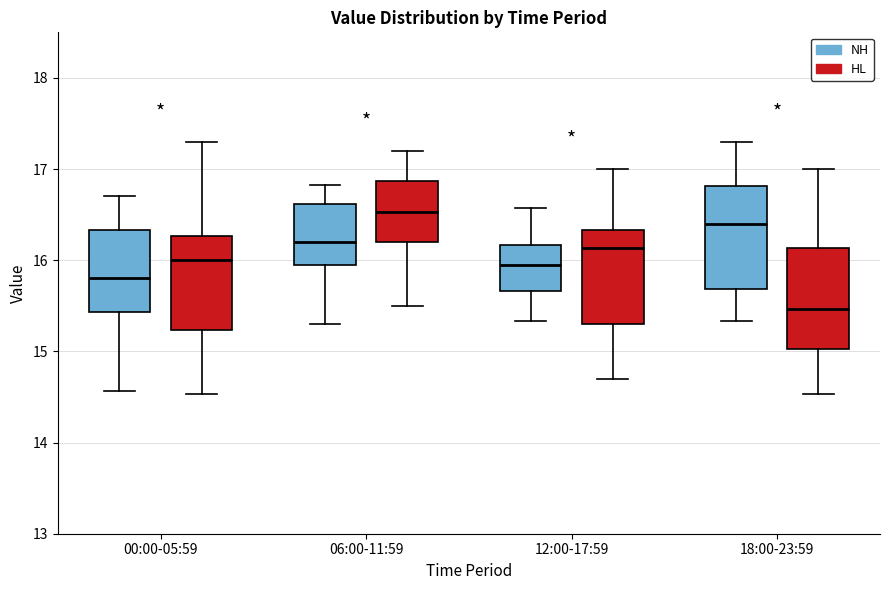

Reading left to right, transcribe this box plot: for each box, give where its median line is, the range the box spans, and where its two whiskers end, as read against the y-axis. The values are not printed on the chart, so give them approximately, as read against the axis.

00:00-05:59 (NH): median 15.8, box 15.4 to 16.3, whiskers 14.6 to 16.7
00:00-05:59 (HL): median 16.0, box 15.2 to 16.3, whiskers 14.5 to 17.3
06:00-11:59 (NH): median 16.2, box 15.9 to 16.6, whiskers 15.3 to 16.8
06:00-11:59 (HL): median 16.5, box 16.2 to 16.9, whiskers 15.5 to 17.2
12:00-17:59 (NH): median 16.0, box 15.7 to 16.2, whiskers 15.3 to 16.6
12:00-17:59 (HL): median 16.1, box 15.3 to 16.3, whiskers 14.7 to 17.0
18:00-23:59 (NH): median 16.4, box 15.7 to 16.8, whiskers 15.3 to 17.3
18:00-23:59 (HL): median 15.5, box 15.0 to 16.1, whiskers 14.5 to 17.0